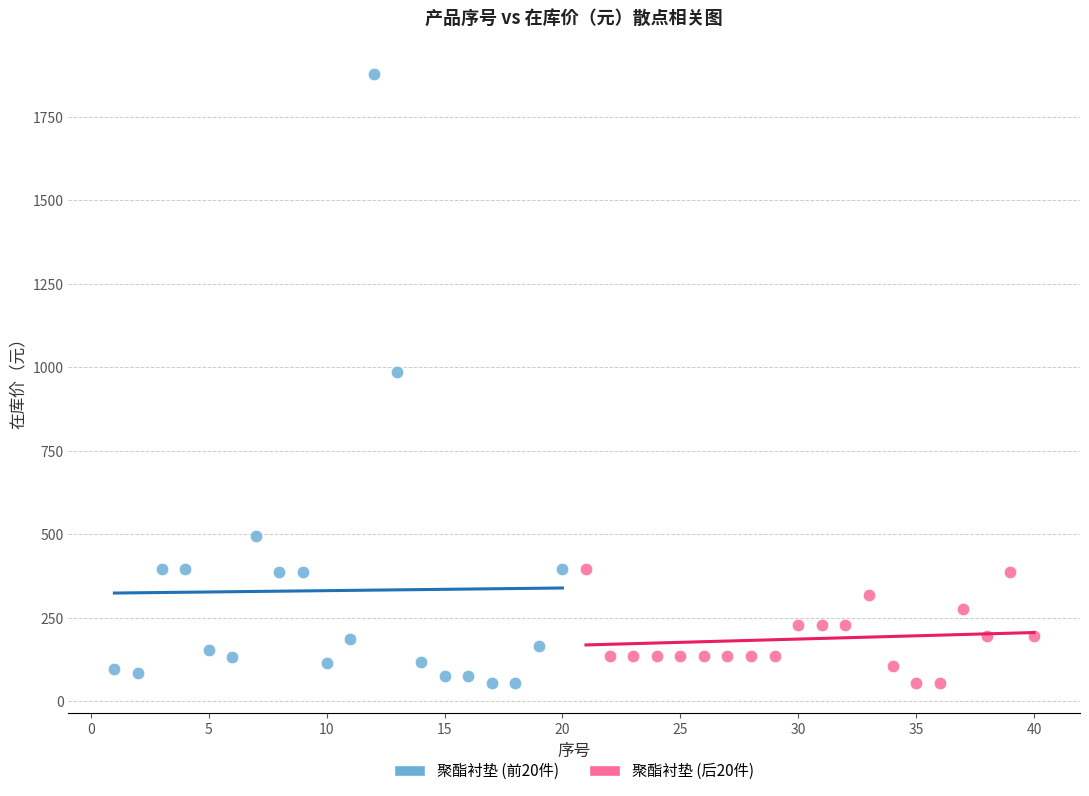

Which series reaches the maximum Y coordinate?

聚酯衬垫 (前20件)